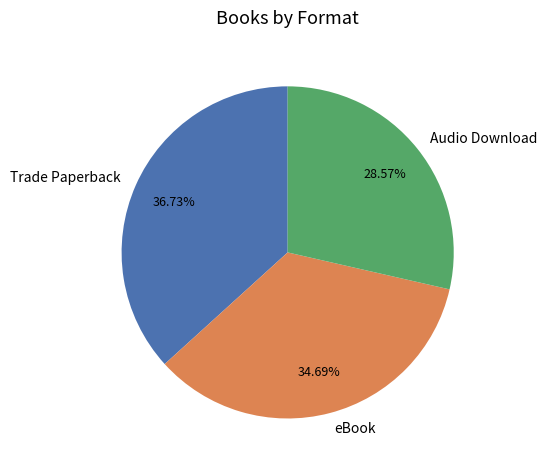

Rank the categories by value from highest to lowest.

Trade Paperback, eBook, Audio Download